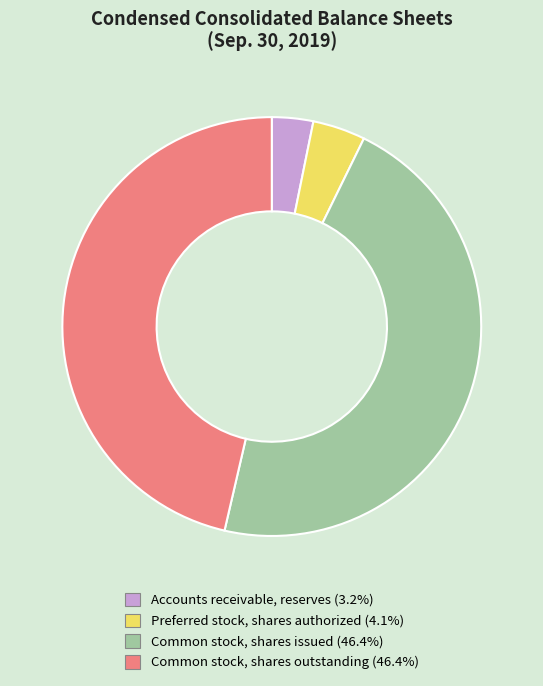

Count the number of slices in the pie.

4